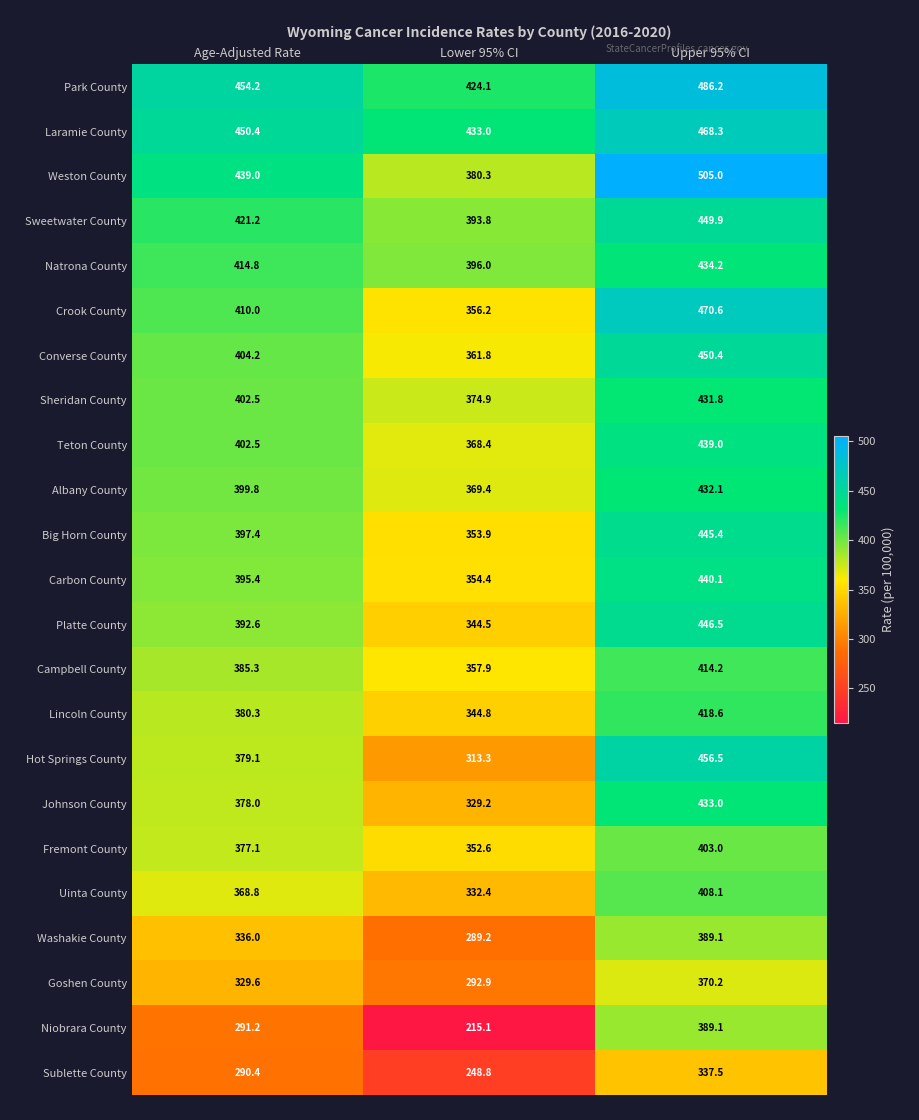

List the labels in order of Converse County value, largest first.

Upper 95% CI, Age-Adjusted Rate, Lower 95% CI